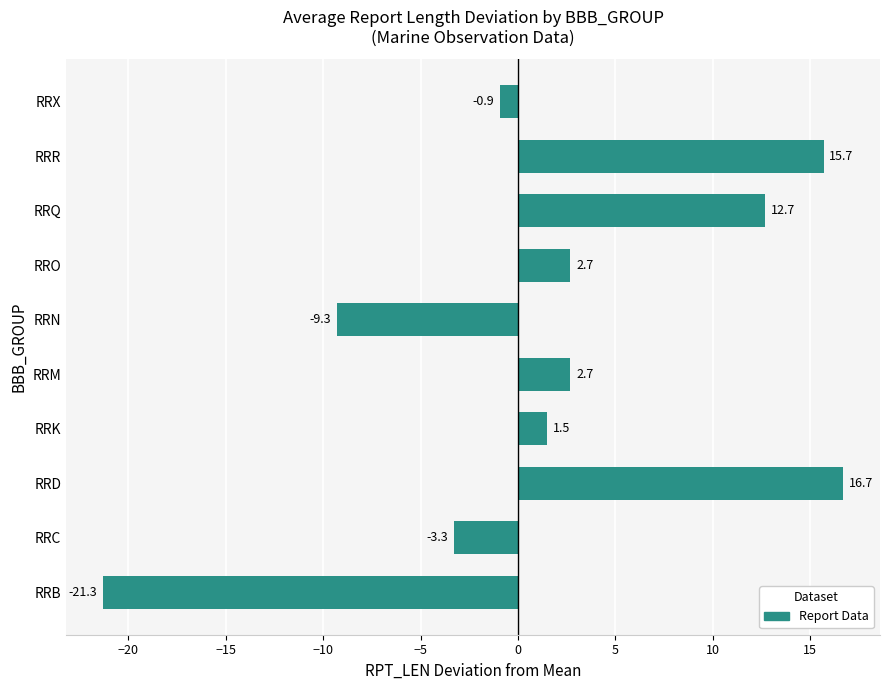

What is the minimum value shown in the chart?

-21.3